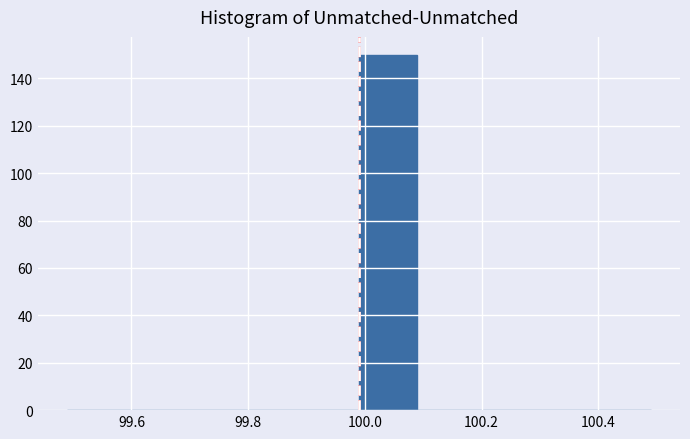

Reading left to right, list every bar in this chart as the range it spans on the x-axis followed by its height. Neither the bar edges nor the heights are printed on the chart, so give them approximately, as read against the axes.

99.49 to 99.59: 0
99.59 to 99.69: 0
99.69 to 99.79: 0
99.79 to 99.89: 0
99.89 to 99.99: 0
99.99 to 100.09: 150
100.09 to 100.19: 0
100.19 to 100.29: 0
100.29 to 100.39: 0
100.39 to 100.49: 0